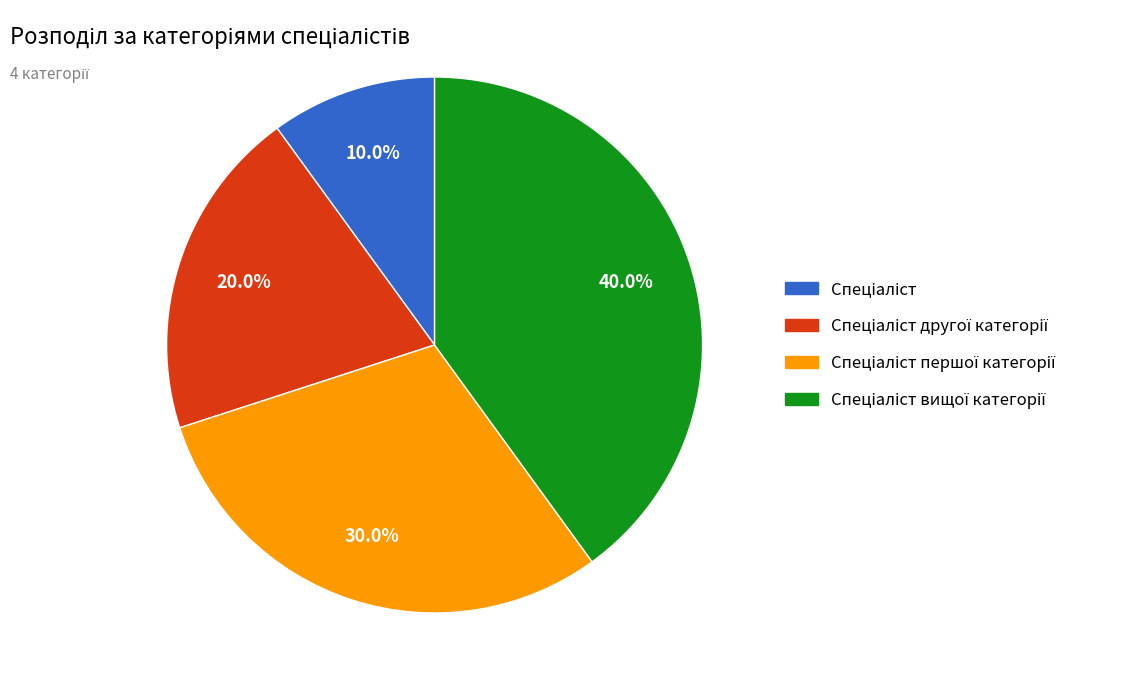

Does any single category account for the majority?

No